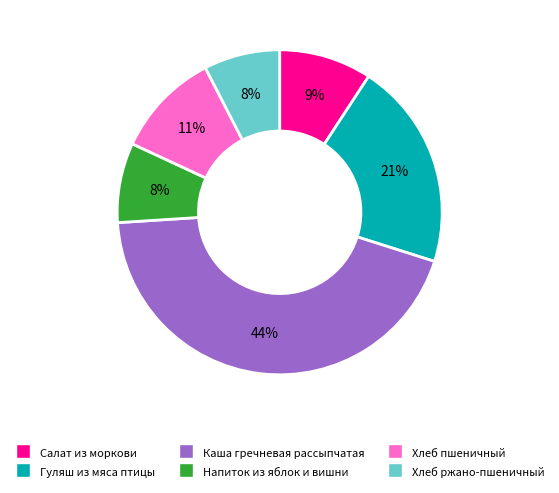

True or false: Хлеб пшеничный accounts for 3% of the total.

False